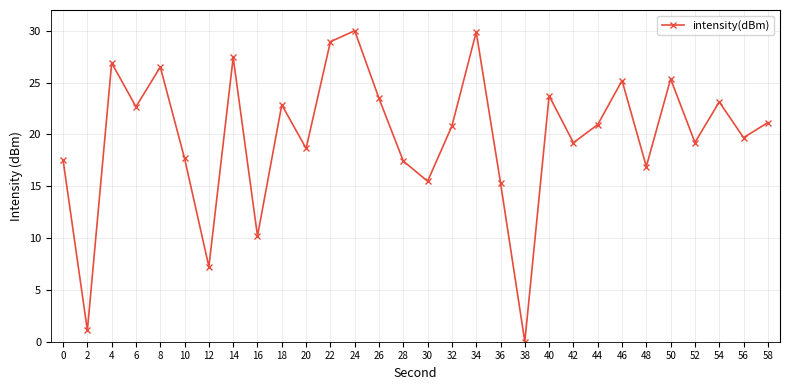

The chart shows a value of 26.5 at 8. True or false?

True